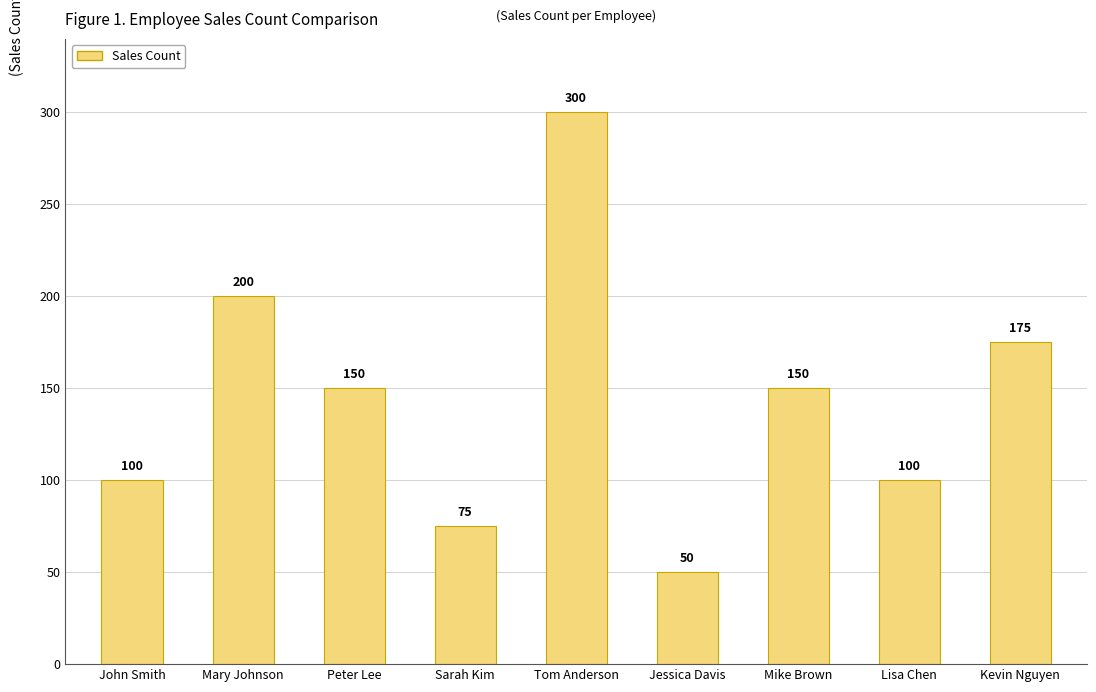

The chart shows a value of 138 at Lisa Chen. True or false?

False